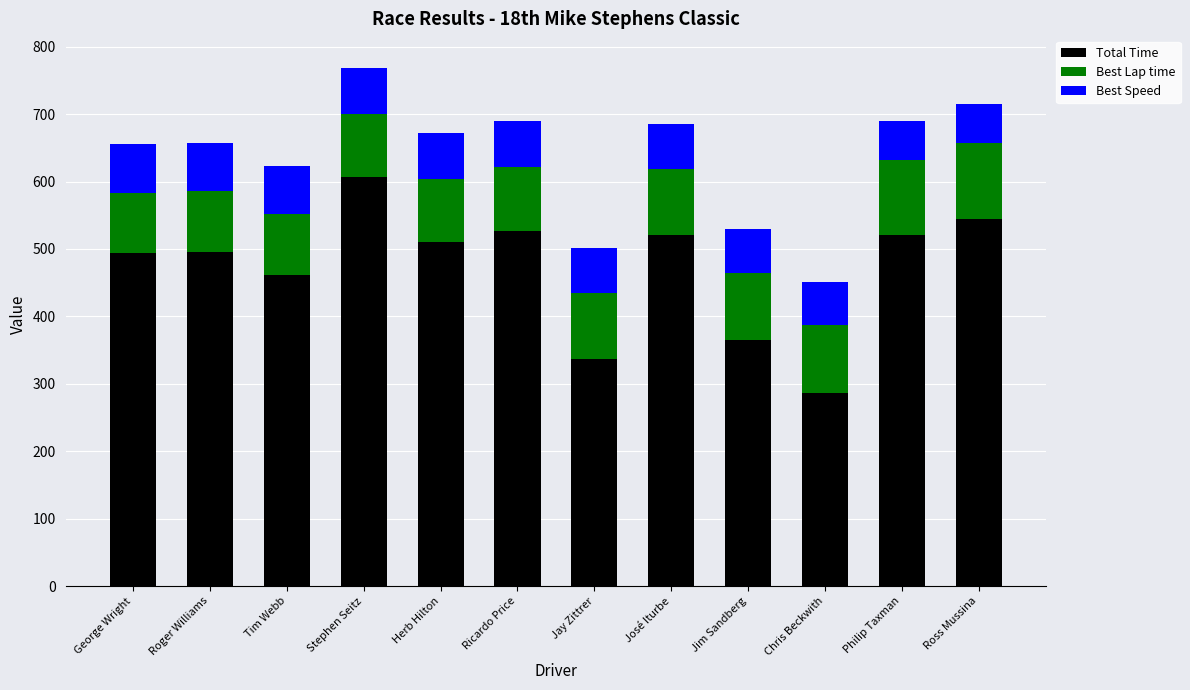

What is the total value across all series at George Wright?

655.6